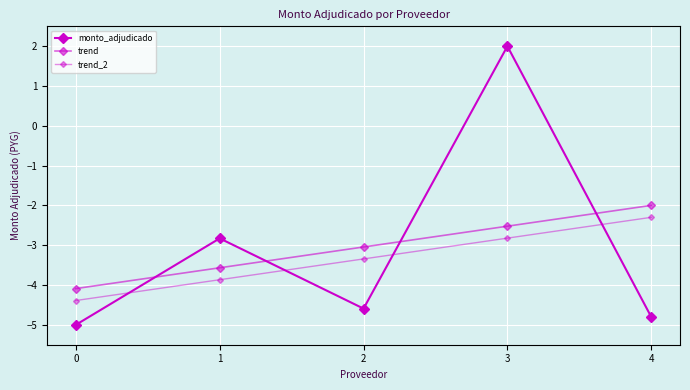

What is the difference between the second highest and minimum values in the trend_2 series?

1.6